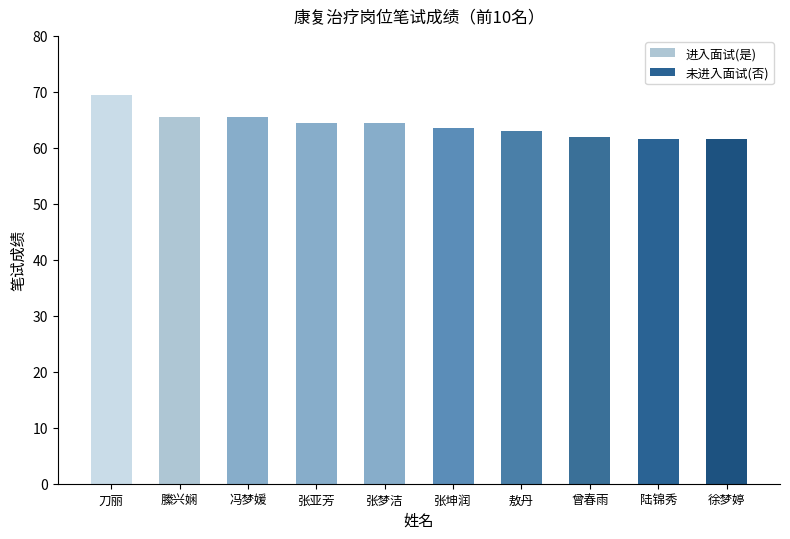

What is the smallest value displayed?

61.5